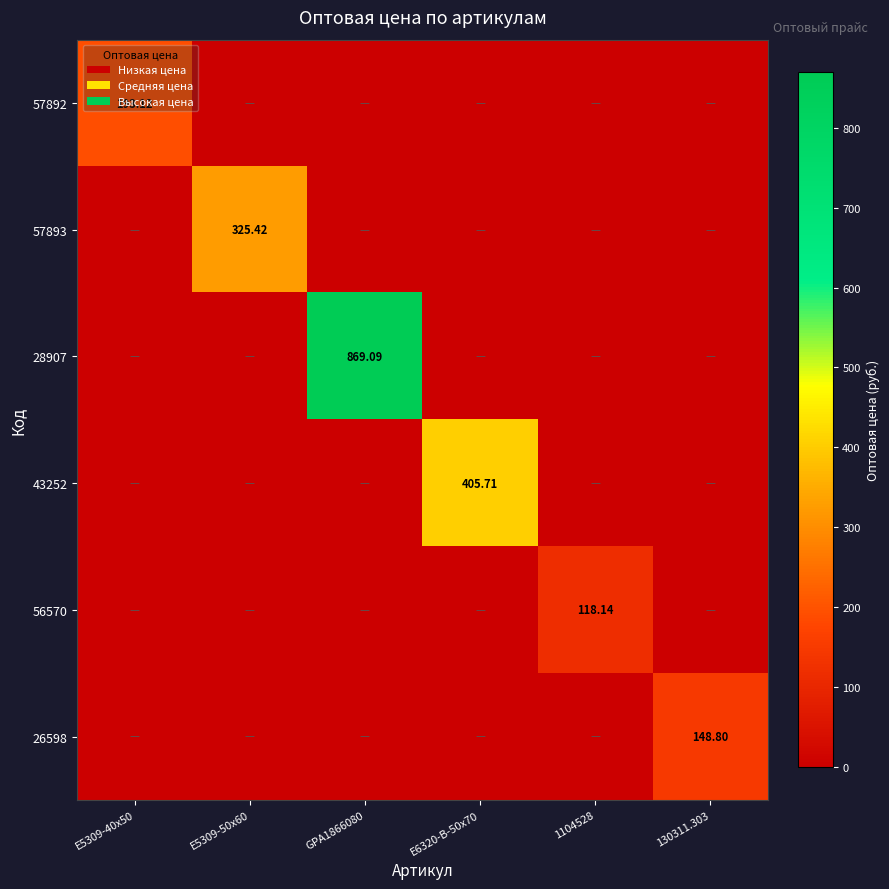

How many data points does each series have?

6